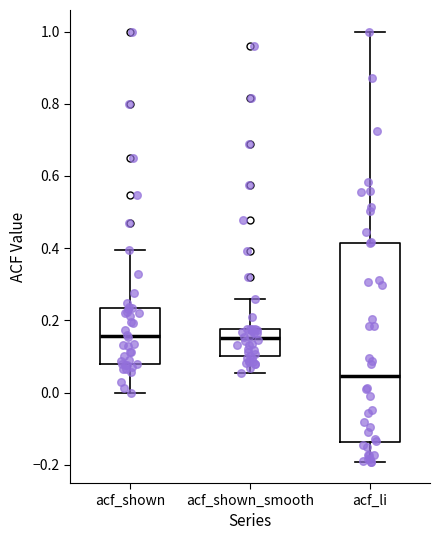

Where does the upper whisker of the box for acf_shown_smooth end on the y-axis? The values are not printed on the chart, so give them approximately, as read against the axis.

0.26